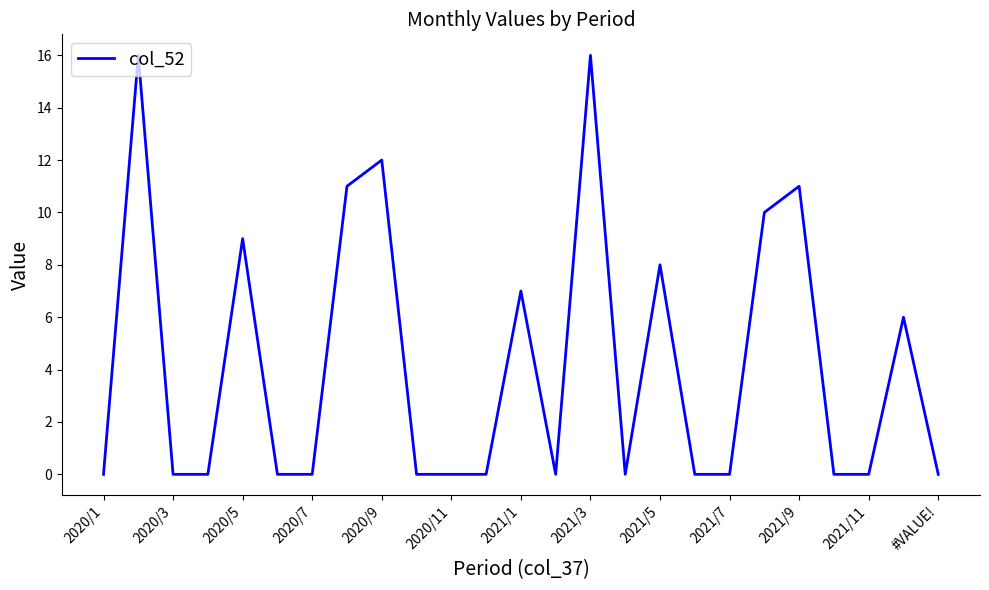

How many lines are shown in the chart?

1